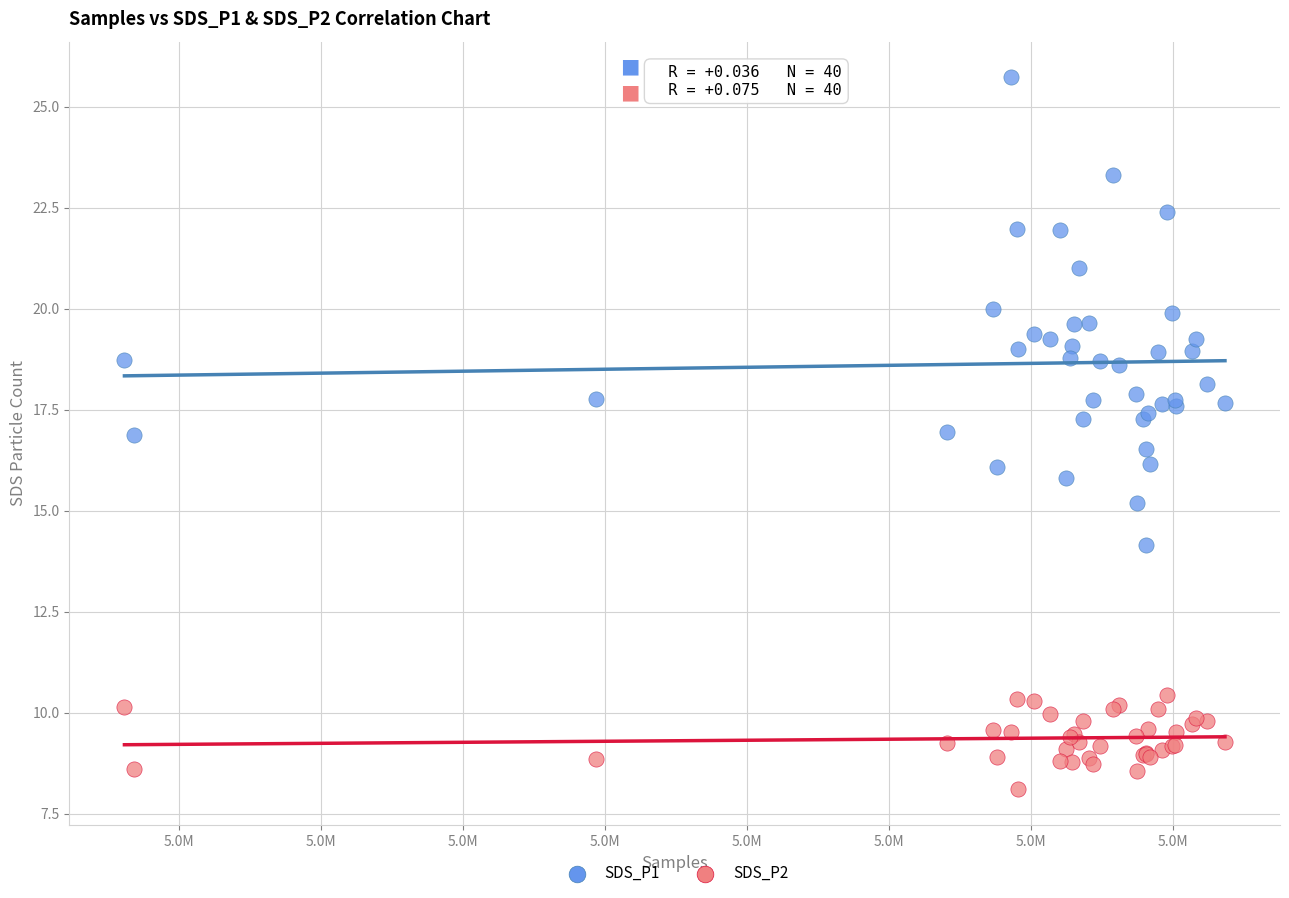

Which series reaches the maximum Y coordinate?

SDS_P1